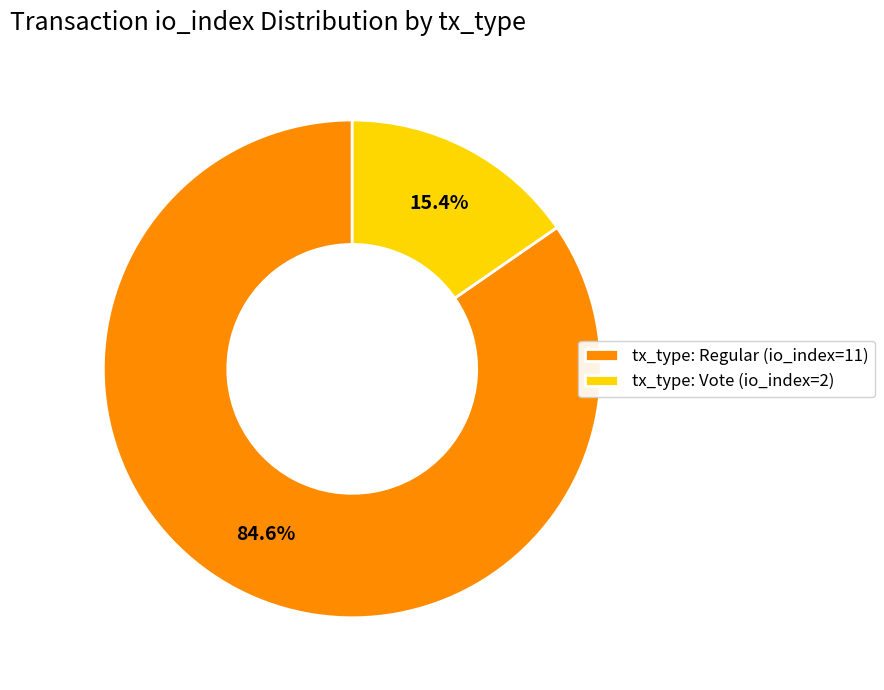

Combined, what portion of the pie is tx_type: Regular (io_index=11) and tx_type: Vote (io_index=2)?

100.0%